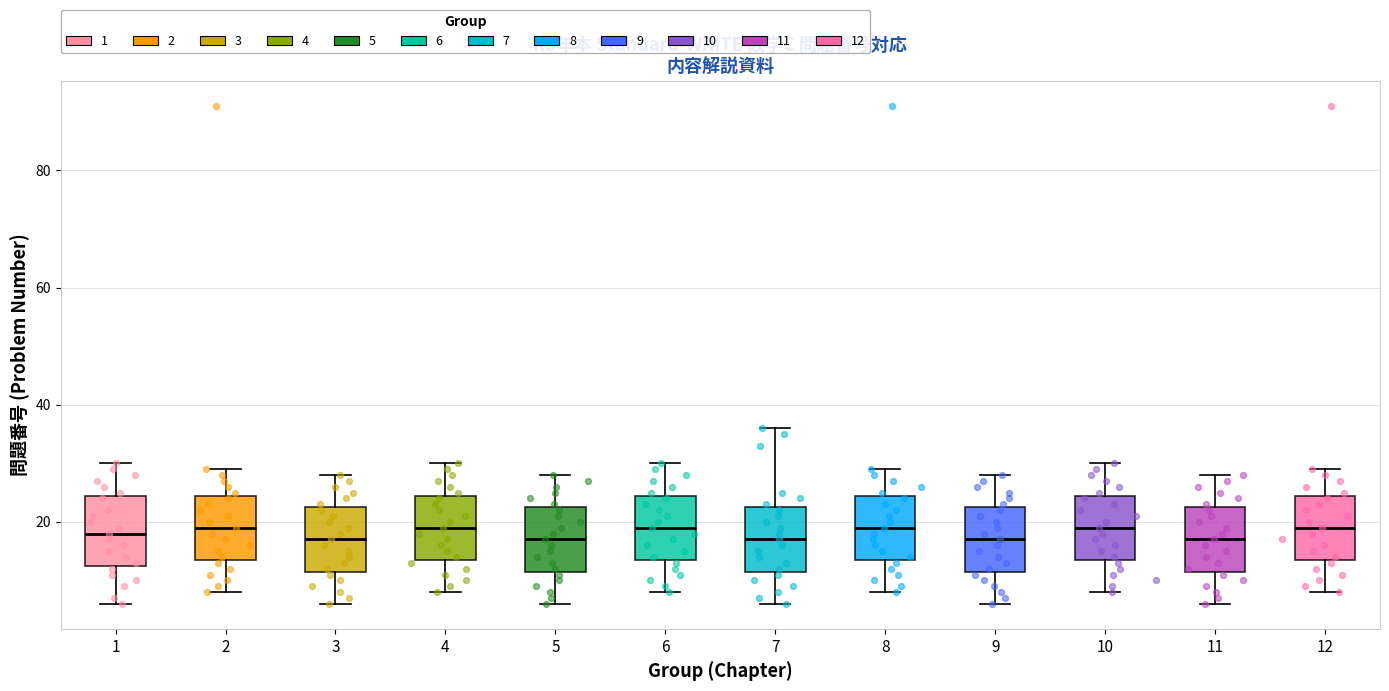

Reading left to right, transcribe this box plot: for each box, give where its median line is, the range the box spans, and where its two whiskers end, as read against the y-axis. The values are not printed on the chart, so give them approximately, as read against the axis.

1: median 18, box 12 to 24, whiskers 6 to 30
2: median 20, box 14 to 24, whiskers 8 to 30
3: median 18, box 12 to 22, whiskers 6 to 28
4: median 20, box 14 to 24, whiskers 8 to 30
5: median 18, box 12 to 22, whiskers 6 to 28
6: median 20, box 14 to 24, whiskers 8 to 30
7: median 18, box 12 to 22, whiskers 6 to 36
8: median 20, box 14 to 24, whiskers 8 to 30
9: median 18, box 12 to 22, whiskers 6 to 28
10: median 20, box 14 to 24, whiskers 8 to 30
11: median 18, box 12 to 22, whiskers 6 to 28
12: median 20, box 14 to 24, whiskers 8 to 30